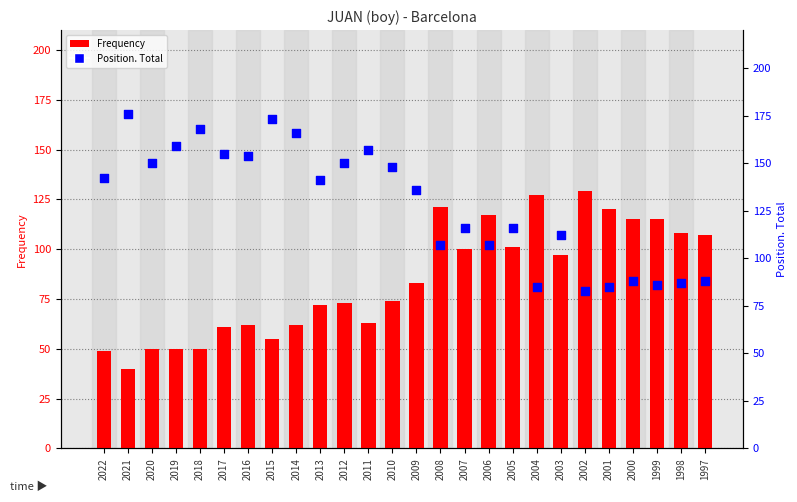

What are all the series names shown in the legend?

Frequency, Position. Total